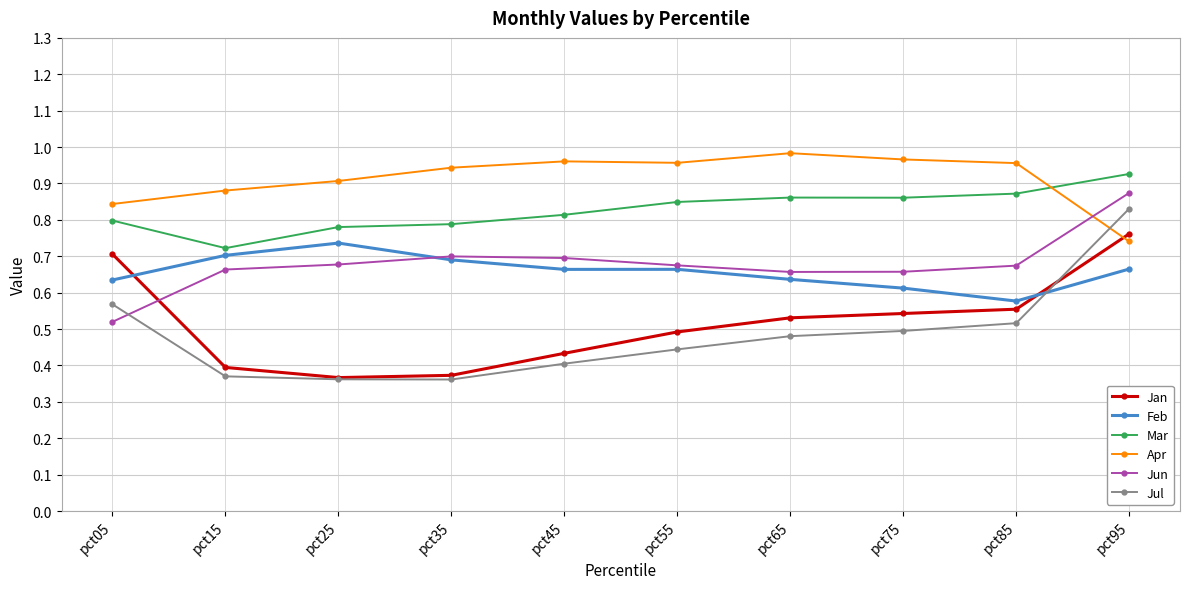

Which series has the widest spread of values?

Jul